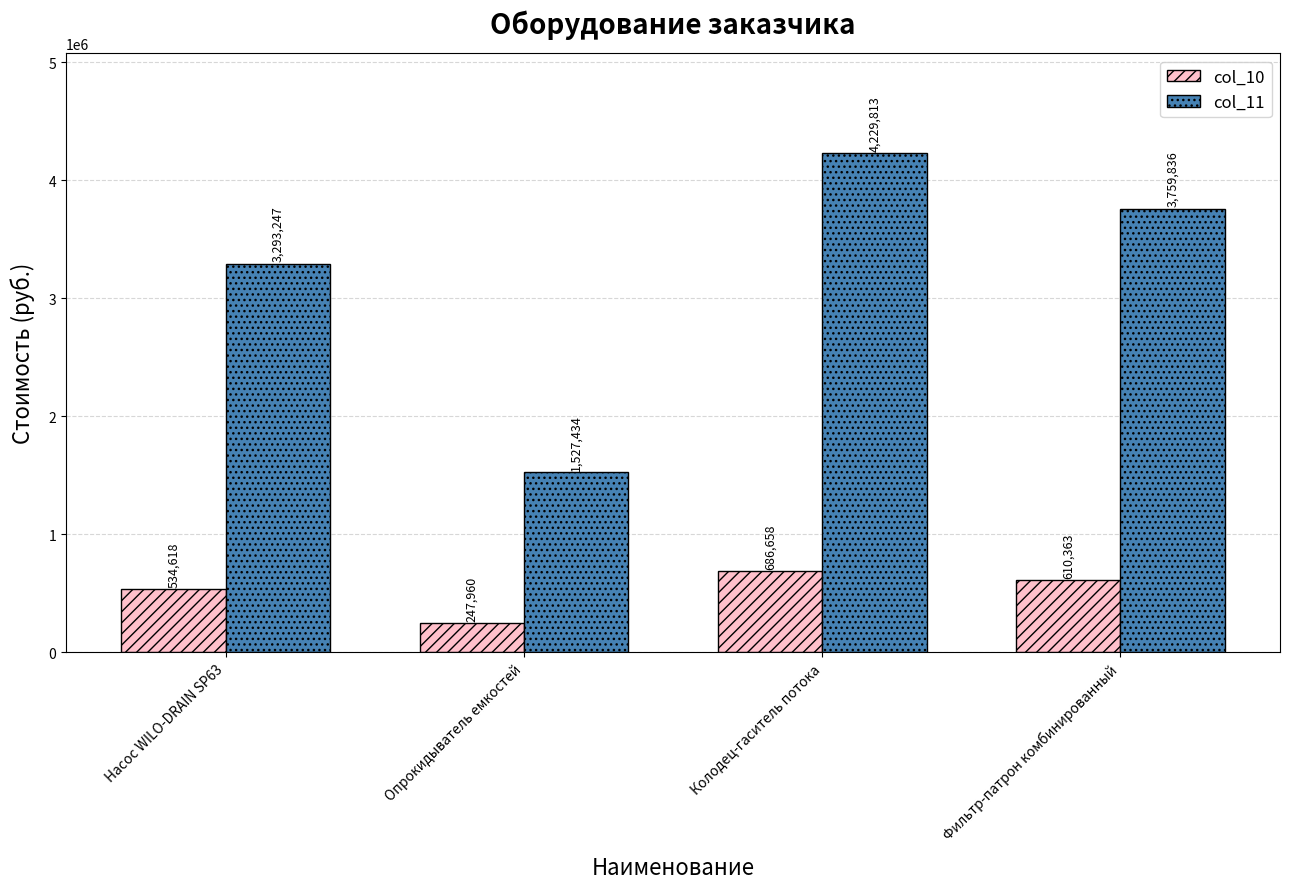

Reading left to right, extract all data points from this chart.

col_10: 534618	247960	686658	610363
col_11: 3293247	1527434	4229813	3759836